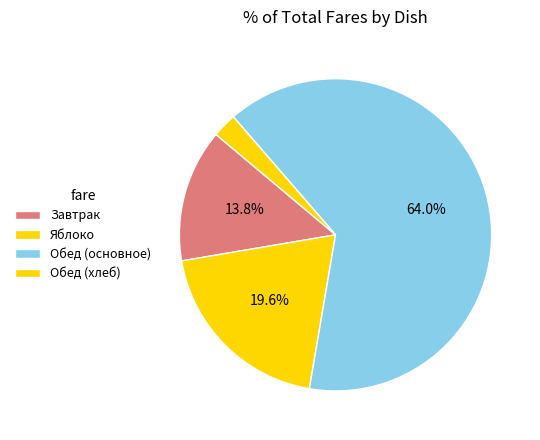

How many slices are in this pie chart?

4